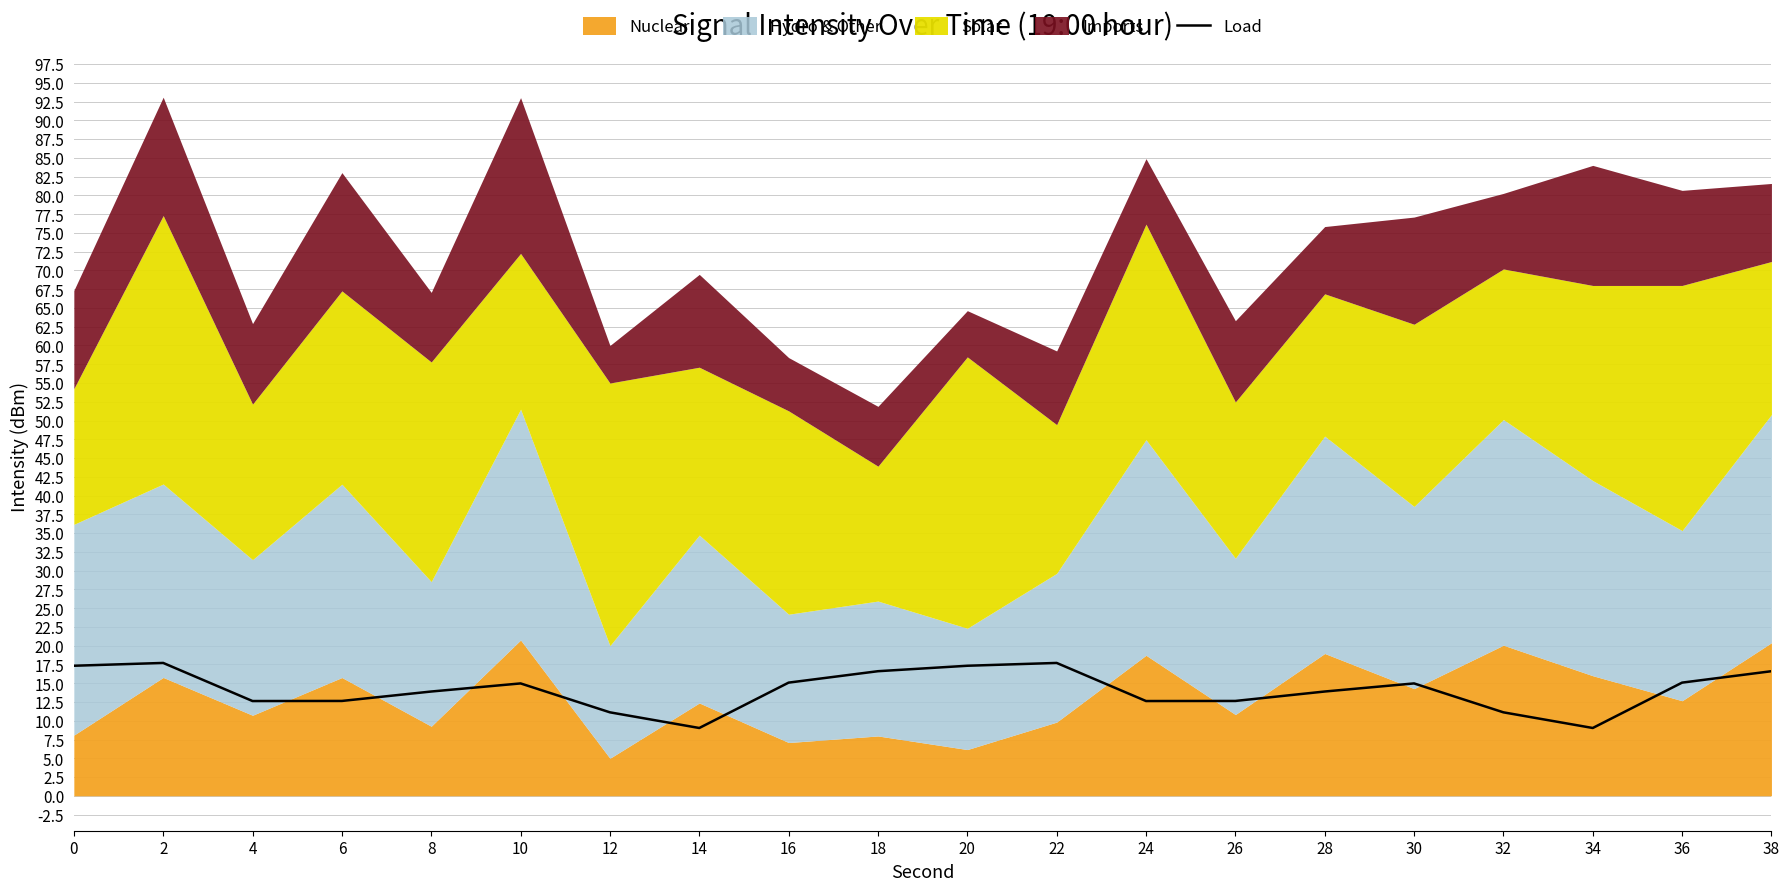

The chart shows a value of 2.9 at 6. True or false?

False